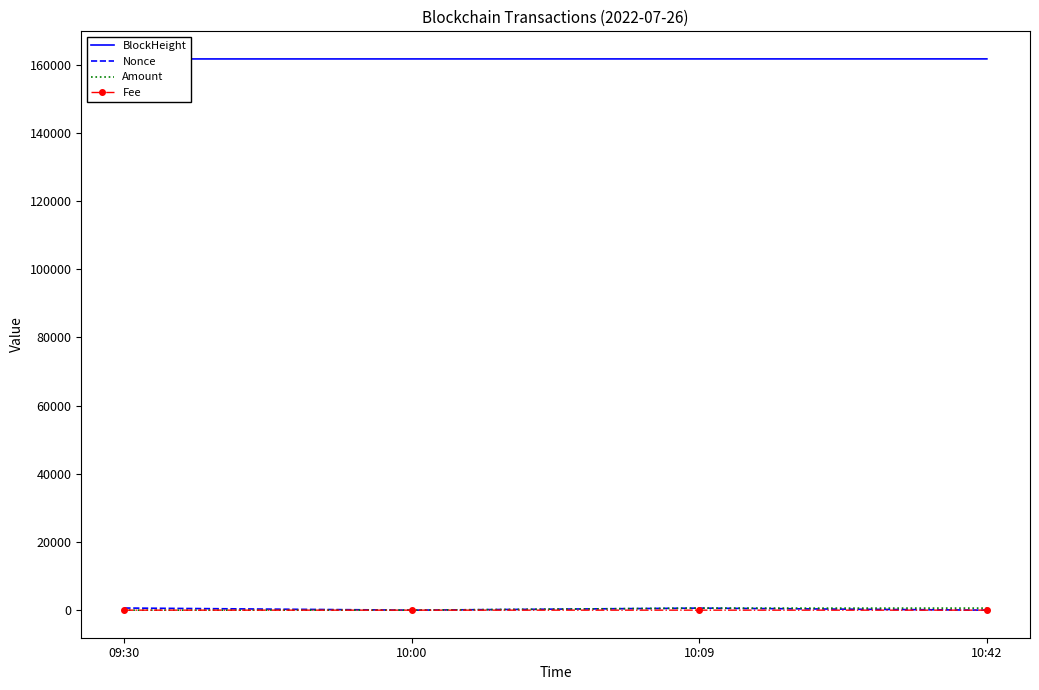

What is the total value across all series at 10:00?

161686.1